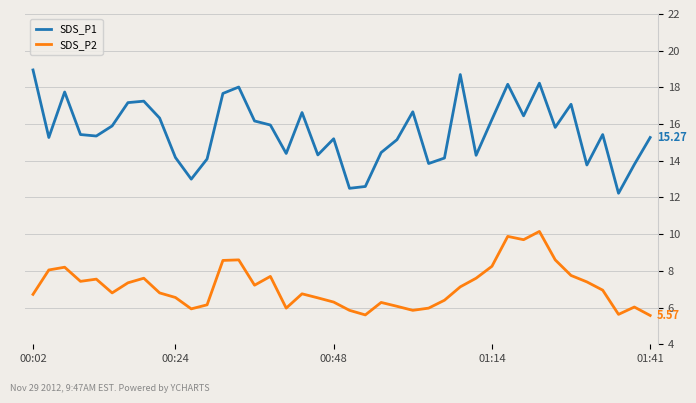

Which series has the largest total across all categories?

SDS_P1